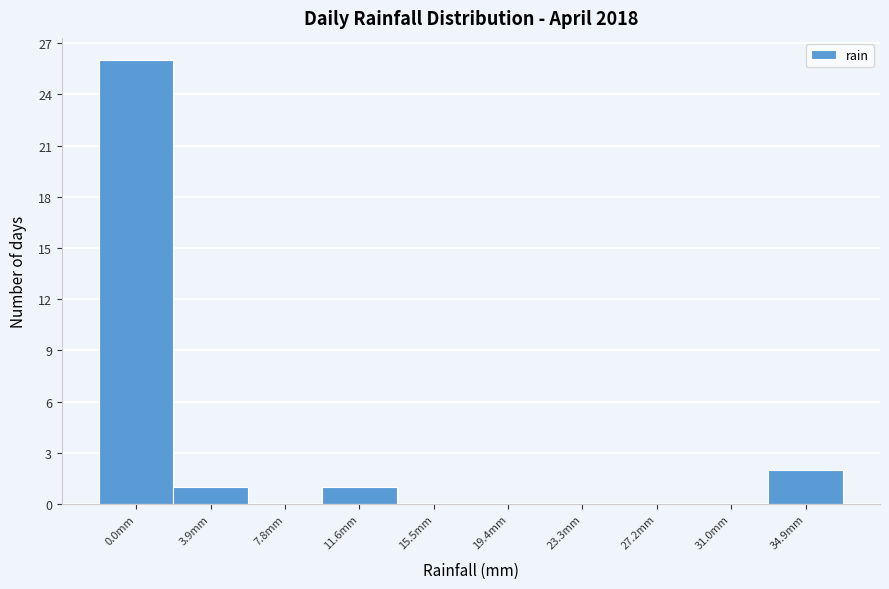

Reading right to left, extract all data points from this chart.

34.9mm=2	31.0mm=0	27.2mm=0	23.3mm=0	19.4mm=0	15.5mm=0	11.6mm=1	7.8mm=0	3.9mm=1	0.0mm=26